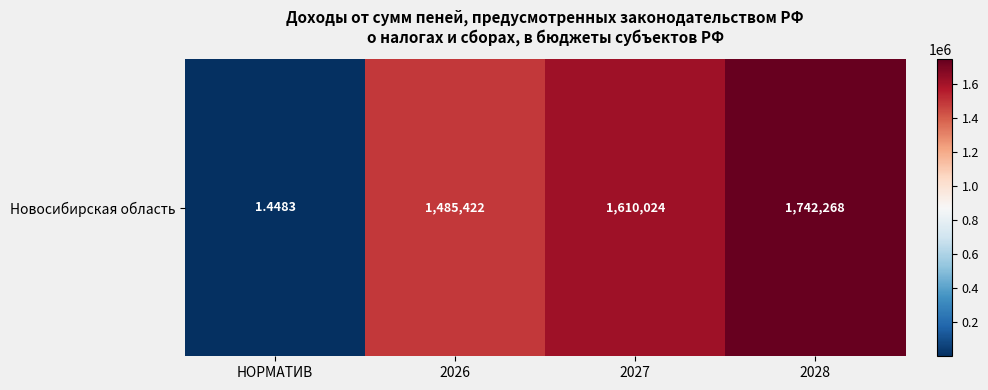

How many distinct data groups are displayed?

1